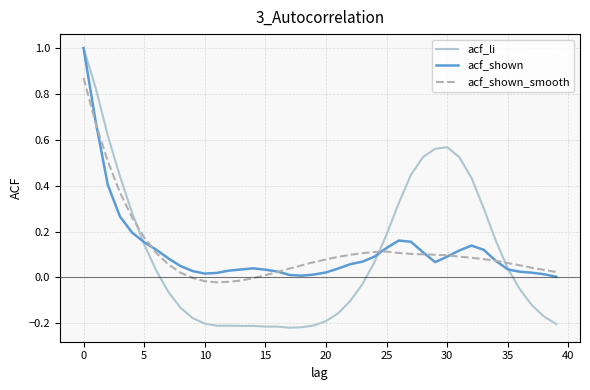

What are all the series names shown in the legend?

acf_li, acf_shown, acf_shown_smooth